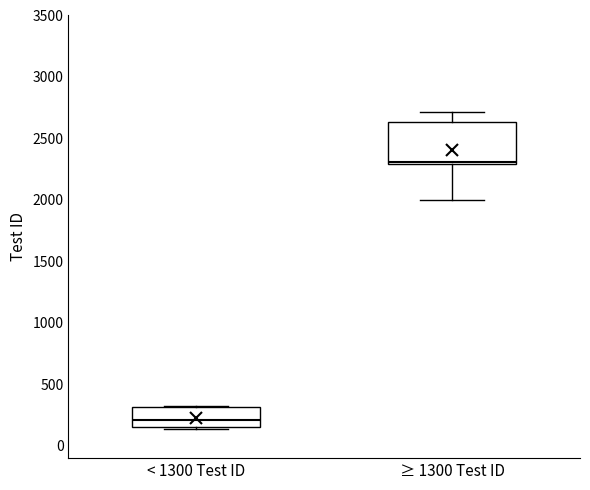

Reading left to right, read every box against the y-axis: the position of its median line, the range the box covers, and the ends of its whiskers. The values are not printed on the chart, so give them approximately, as read against the axis.

< 1300 Test ID: median 200, box 150 to 300, whiskers 150 (just below the box's lower edge) to 300
≥ 1300 Test ID: median 2300, box 2300 to 2650, whiskers 2000 to 2700